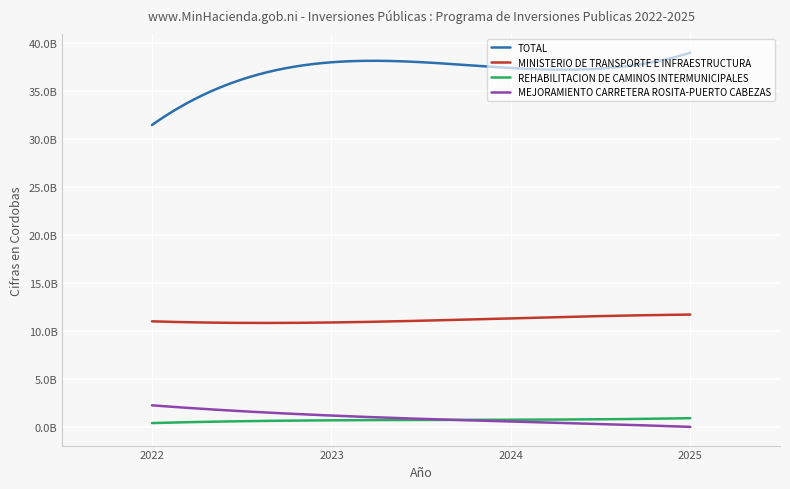

Is this an area chart (filled region under the line)?

No